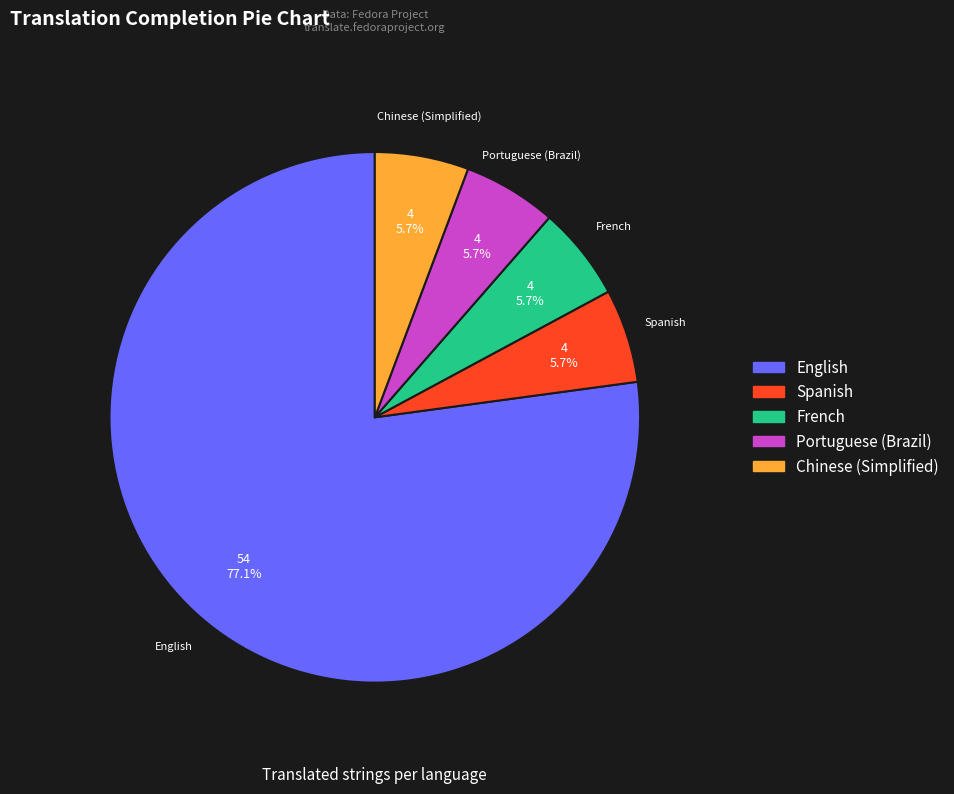

Does English account for over 50% of the chart?

Yes